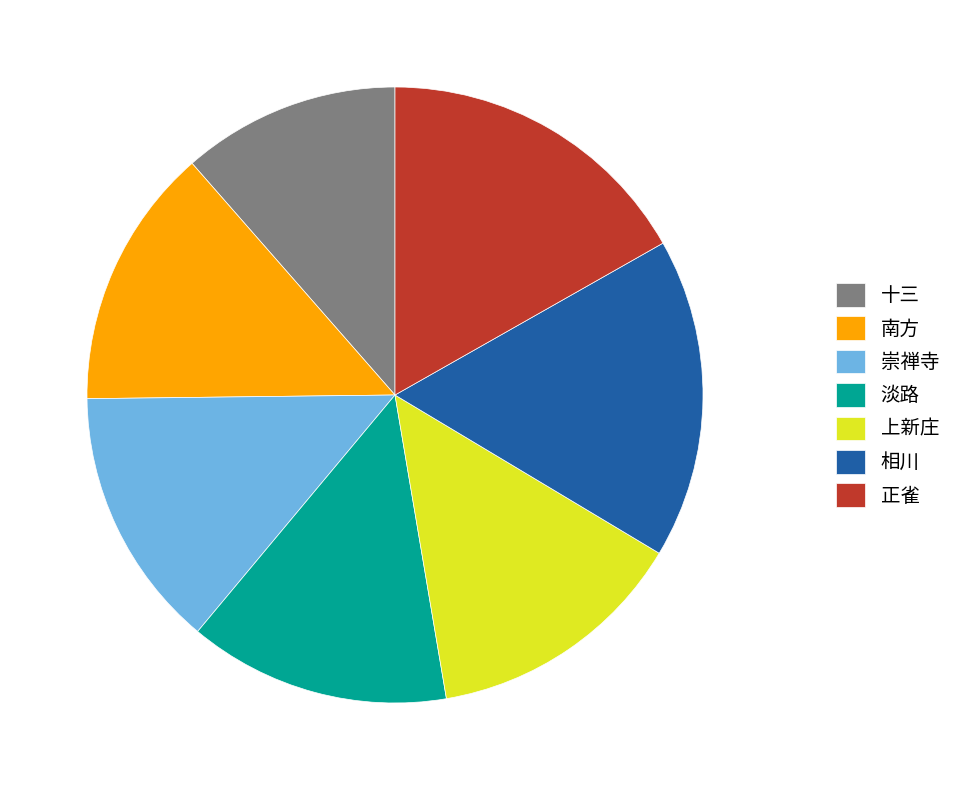

Do 正雀 and 淡路 together represent more than half of the pie?

No